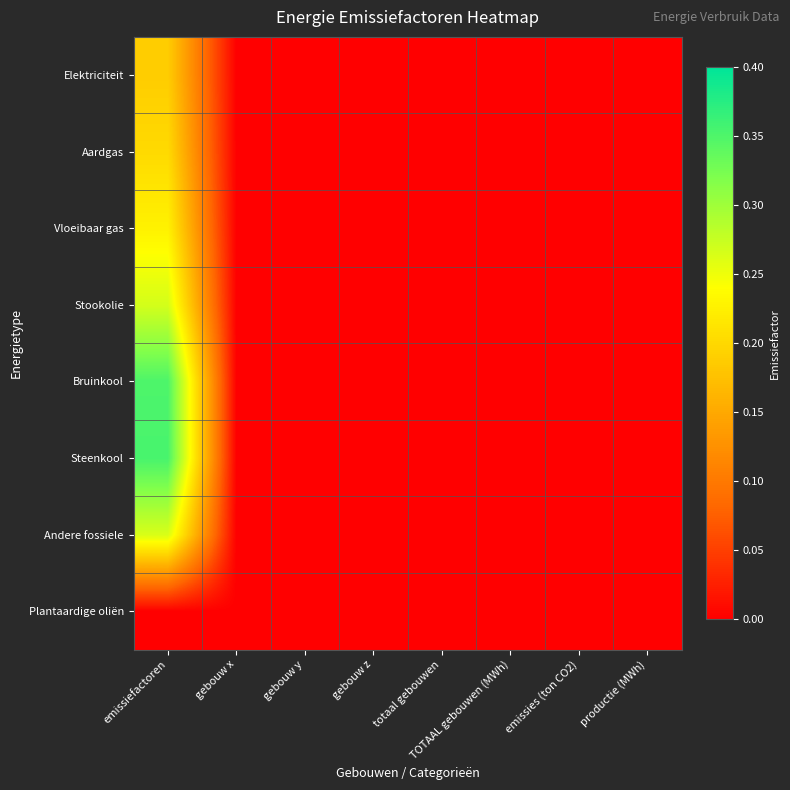

Which series has the largest range (max minus min)?

Steenkool